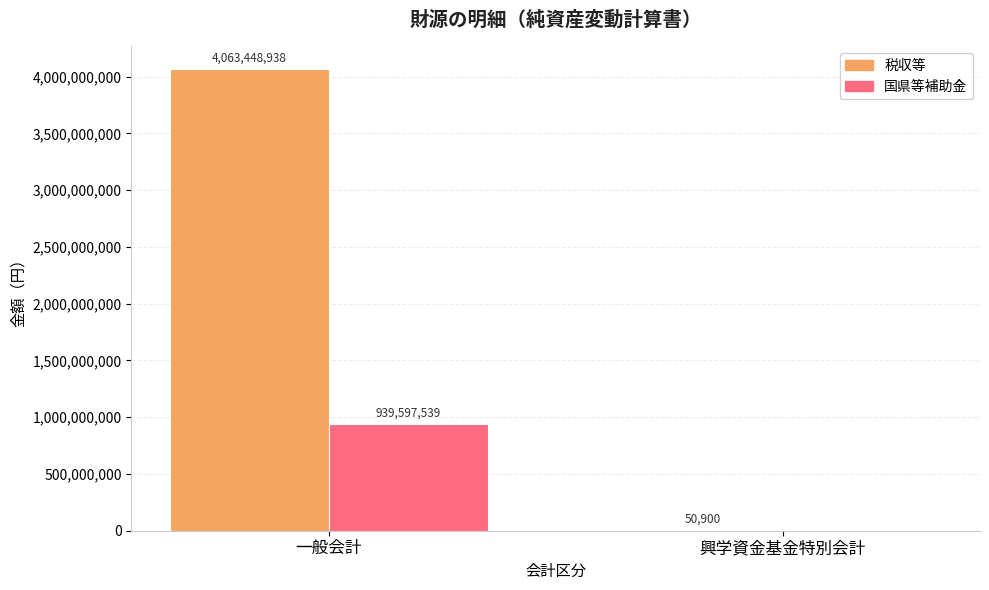

At which category does the chart reach its peak across all series?

一般会計